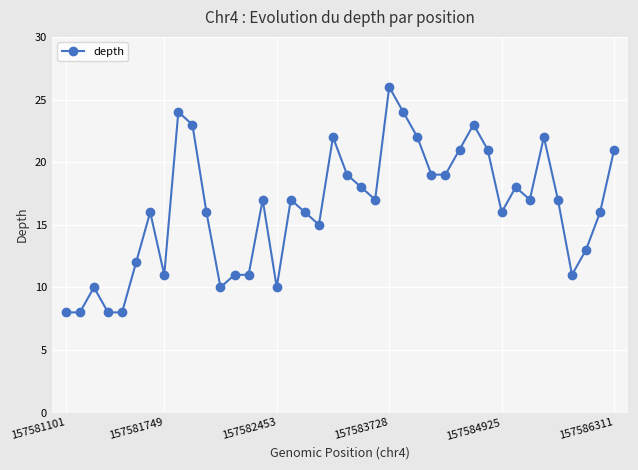

What is the value of the 20th point from the left?

22